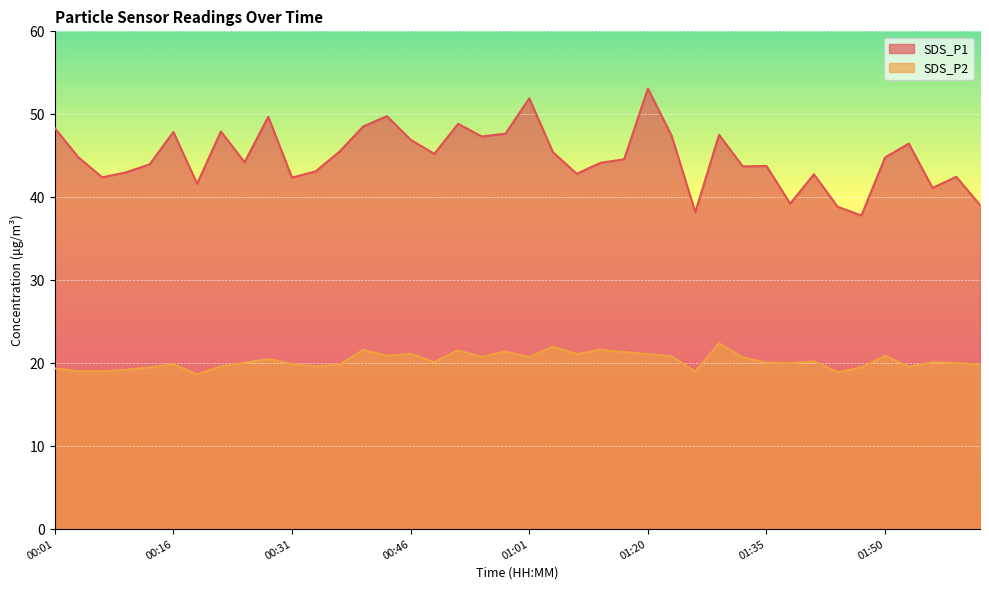

Does the chart display data point markers on the line(s)?

No